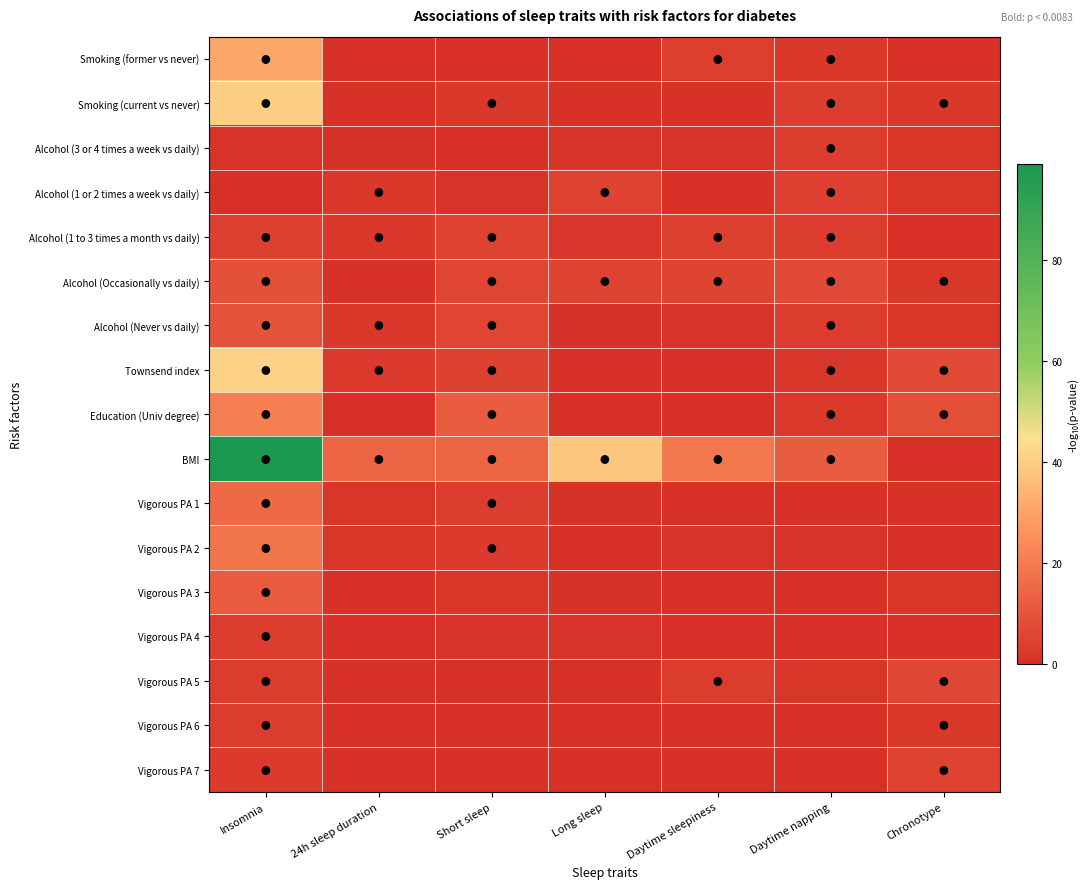

List the series in order of their peak value, lowest first.

Vigorous PA 6, Alcohol (3 or 4 times a week vs daily), Vigorous PA 4, Vigorous PA 7, Alcohol (1 or 2 times a week vs daily), Alcohol (1 to 3 times a month vs daily), Vigorous PA 5, Alcohol (Occasionally vs daily), Alcohol (Never vs daily), Vigorous PA 3, Vigorous PA 1, Vigorous PA 2, Education (Univ degree), Smoking (former vs never), Smoking (current vs never), Townsend index, BMI